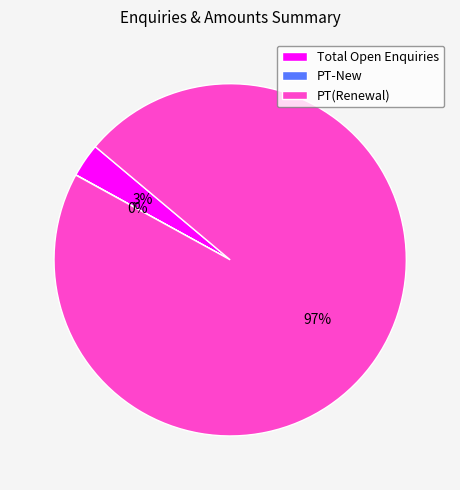

The Total Open Enquiries slice represents 3% of the pie. True or false?

True